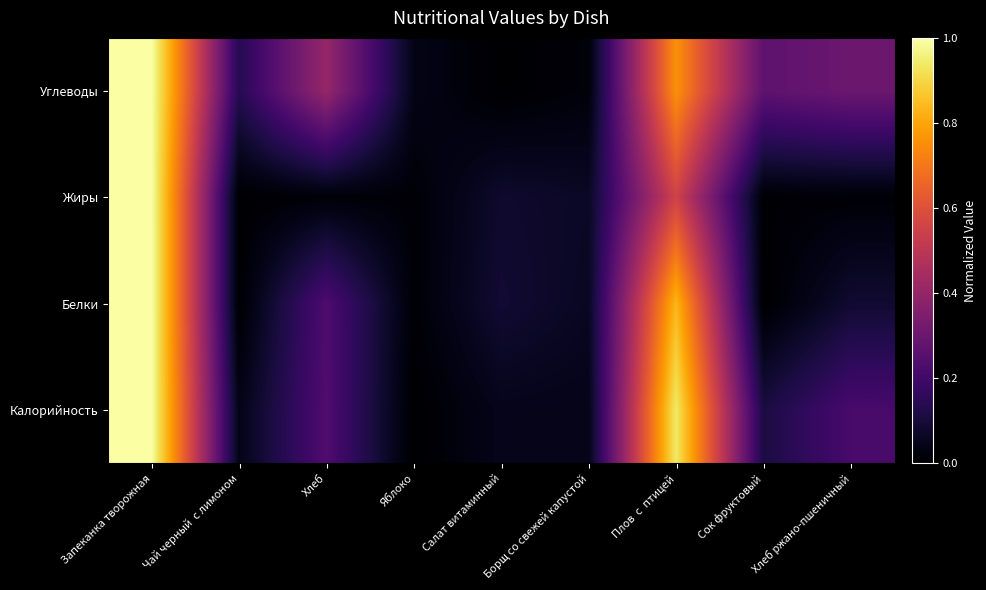

At Борщ со свежей капустой, list the series in order from largest to smallest.

Жиры, Белки, Калорийность, Углеводы